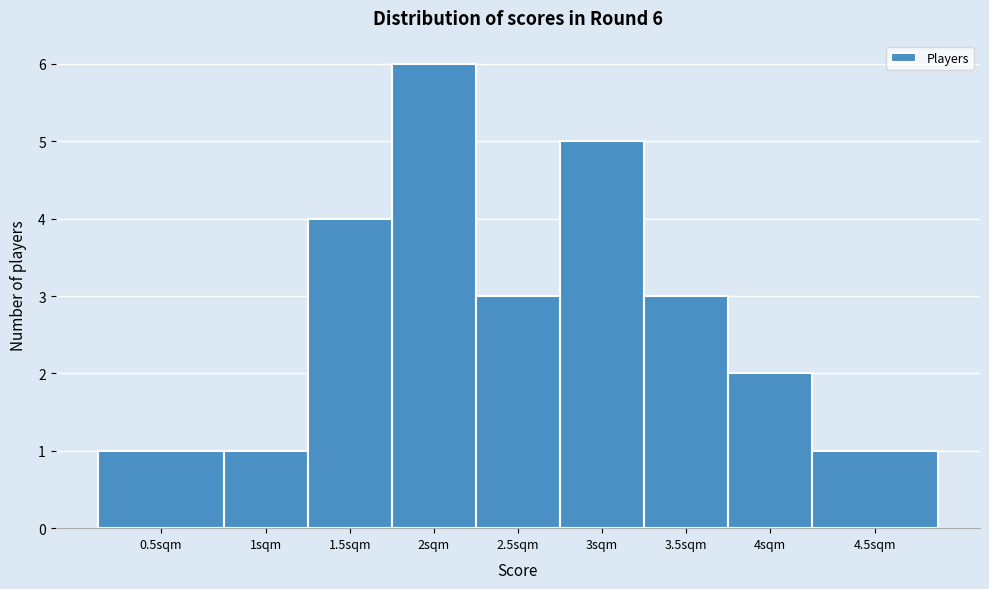

Reading left to right, what are all the values shown in this chart?

0.5sqm=1	1sqm=1	1.5sqm=4	2sqm=6	2.5sqm=3	3sqm=5	3.5sqm=3	4sqm=2	4.5sqm=1